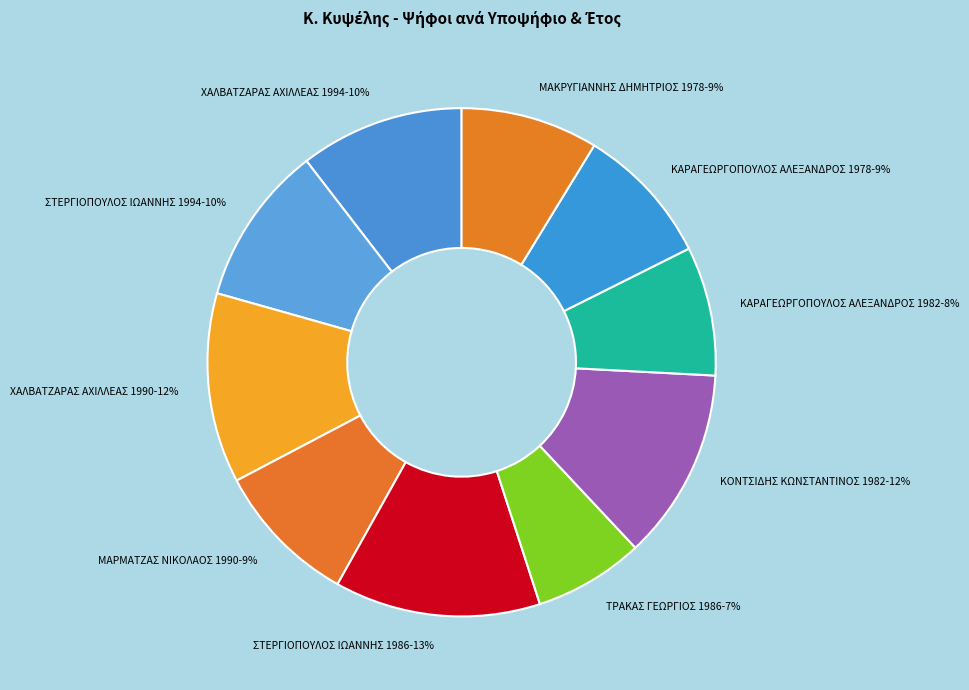

The ΤΡΑΚΑΣ ΓΕΩΡΓΙΟΣ 1986 slice represents 7% of the pie. True or false?

True